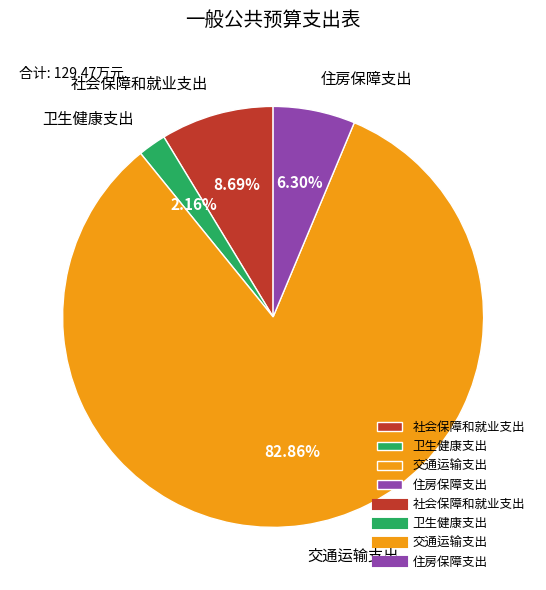

Does 交通运输支出 account for over 50% of the chart?

Yes